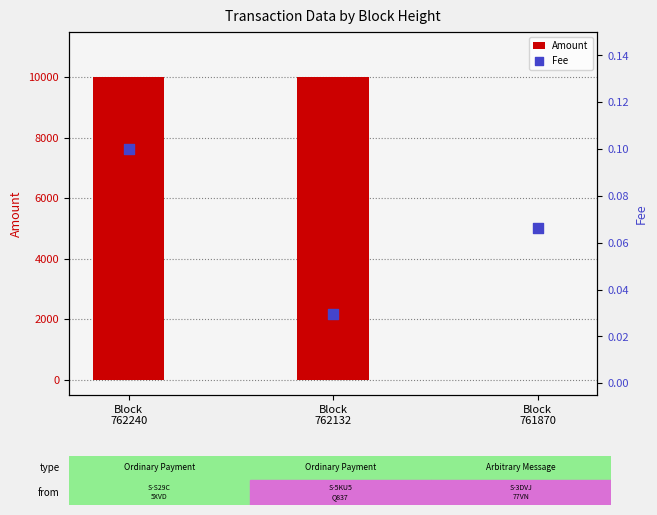

What are all the series names shown in the legend?

Amount, Fee